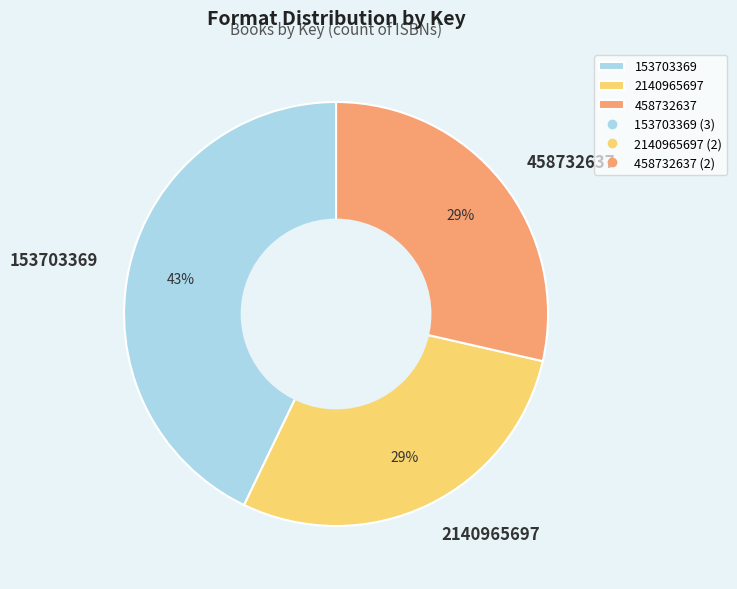

What percentage is the 458732637 slice, to the nearest percent?

29%